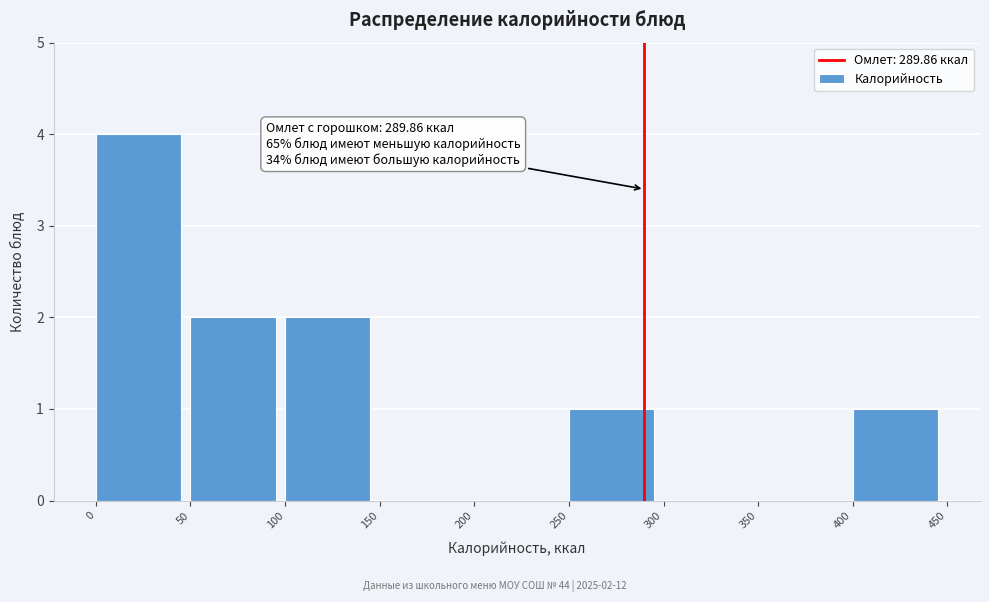

Which range on the x-axis has the tallest bar?

0 to 50